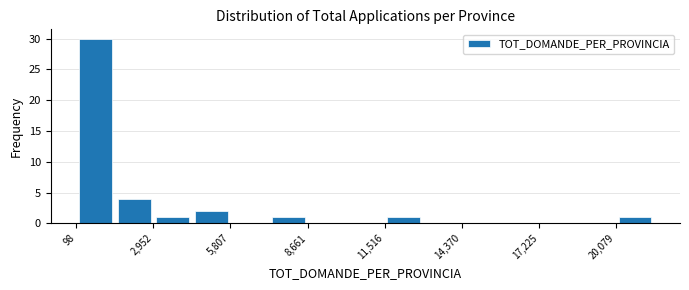

Read against the x-axis, roughly where is the centre of the tallest bar?

1000